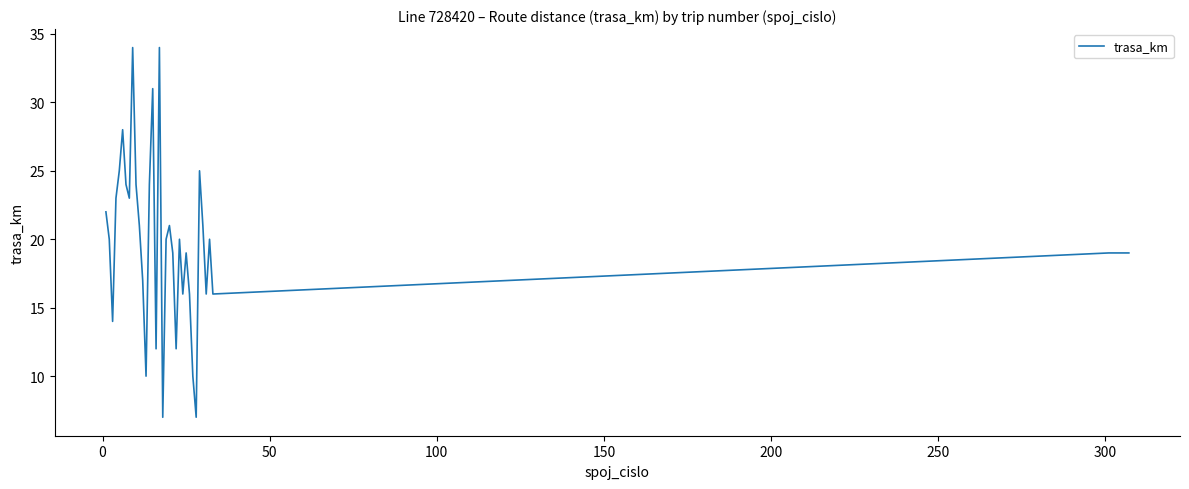

What is the average value?

20